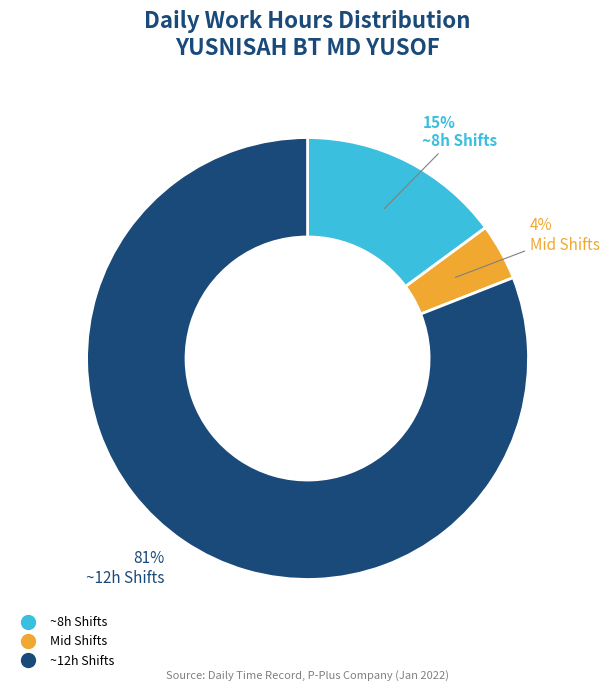

To the nearest percent, what is the difference between the largest and smallest slice percentages?

77%